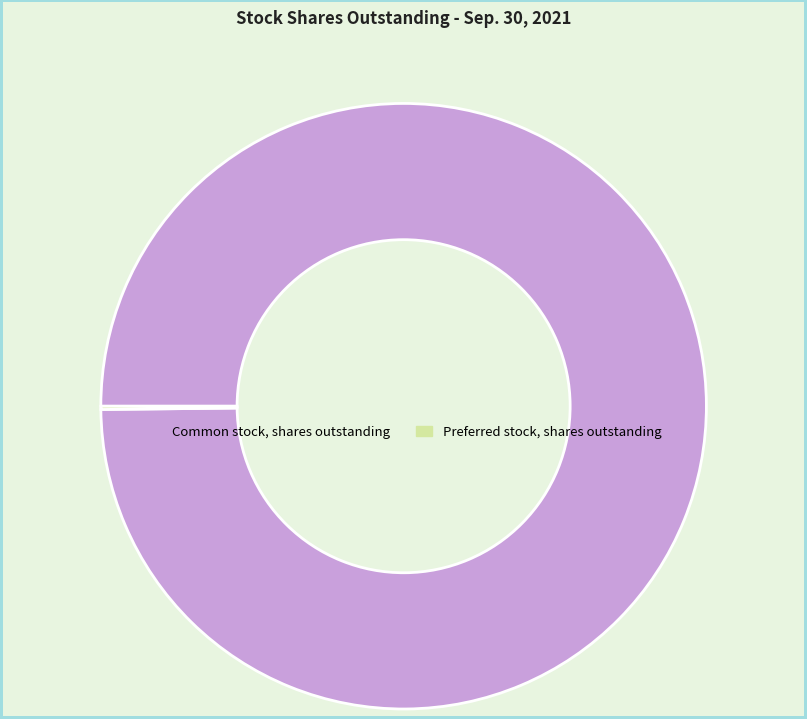

Is there a majority slice in this chart?

Yes